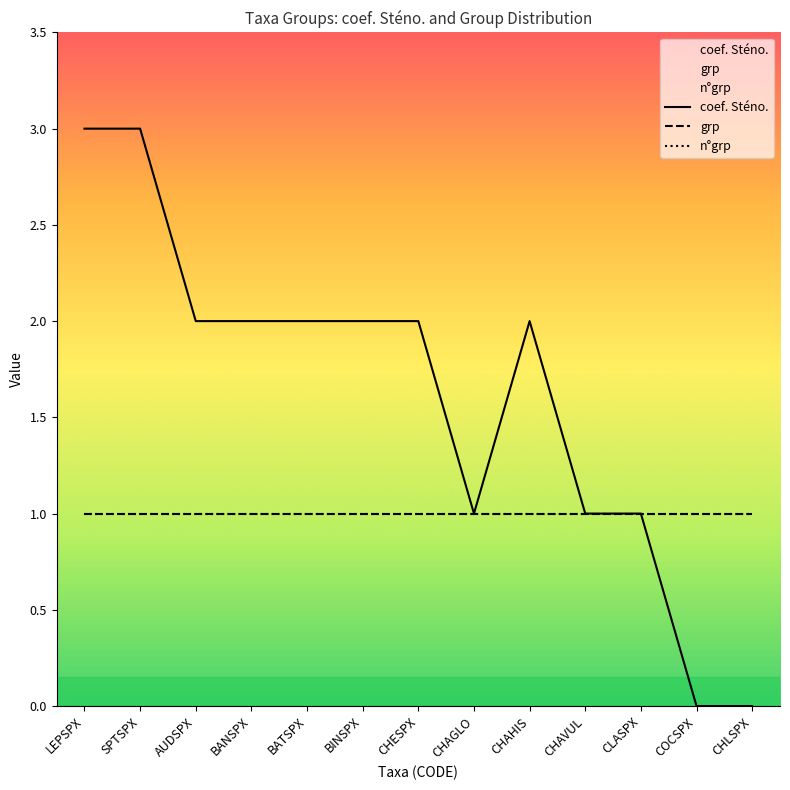

Reading left to right, what are all the values shown in this chart?

coef. Sténo.: 3	3	2	2	2	2	2	1	2	1	1	0	0
grp: 1	1	1	1	1	1	1	1	1	1	1	1	1
n°grp: 1	1	1	1	1	1	1	1	1	1	1	1	1